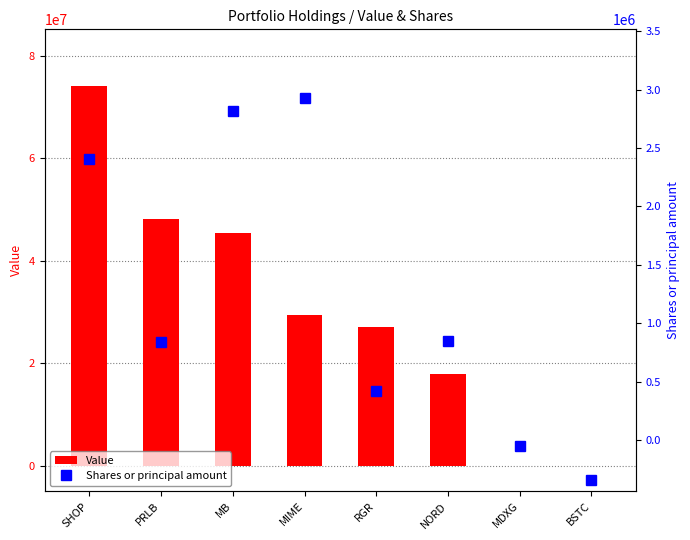

Does the chart contain stacked bars?

No